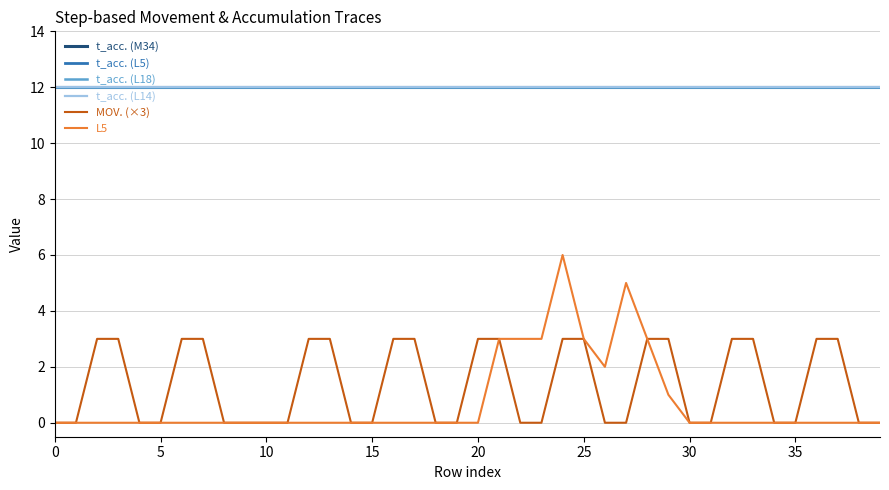

Does the chart have visible grid lines?

Yes